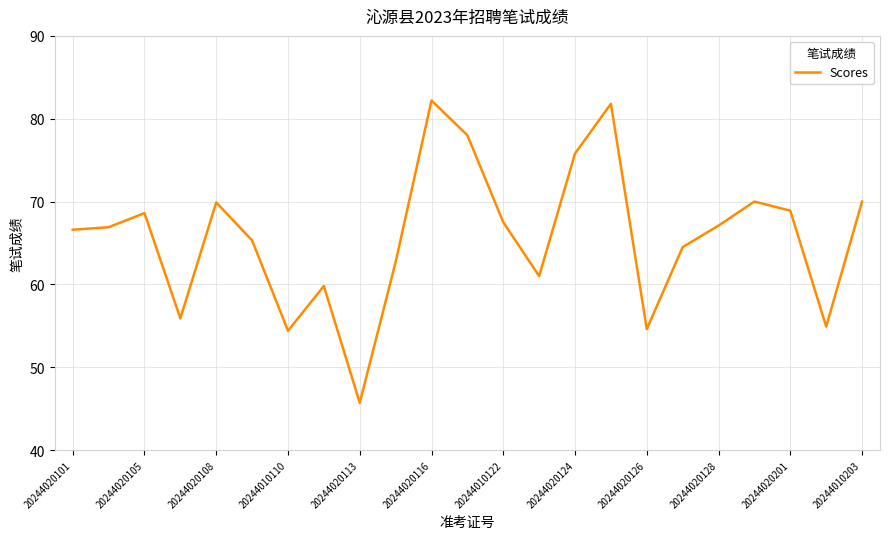

What is the maximum value shown in the chart?

82.2